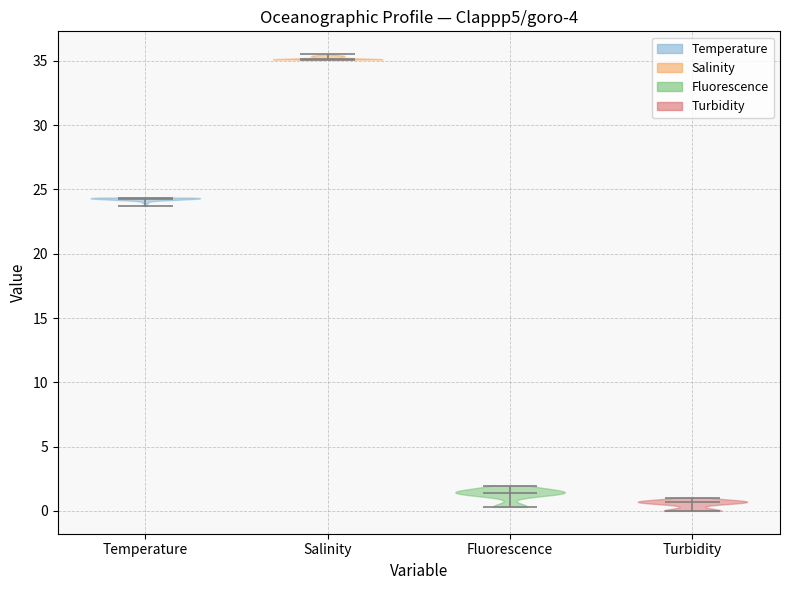

Reading left to right, read every violin against the y-axis: where its median line is, and the lowest and highest points it reaches. The values are not printed on the chart, so give them approximately, as read against the axis.

Temperature: median line 24.5, lowest point 23.5, highest point 24.5
Salinity: median line 35.0, lowest point 35.0, highest point 35.5
Fluorescence: median line 1.5, lowest point 0.5, highest point 2.0
Turbidity: median line 0.5, lowest point 0.0, highest point 1.0